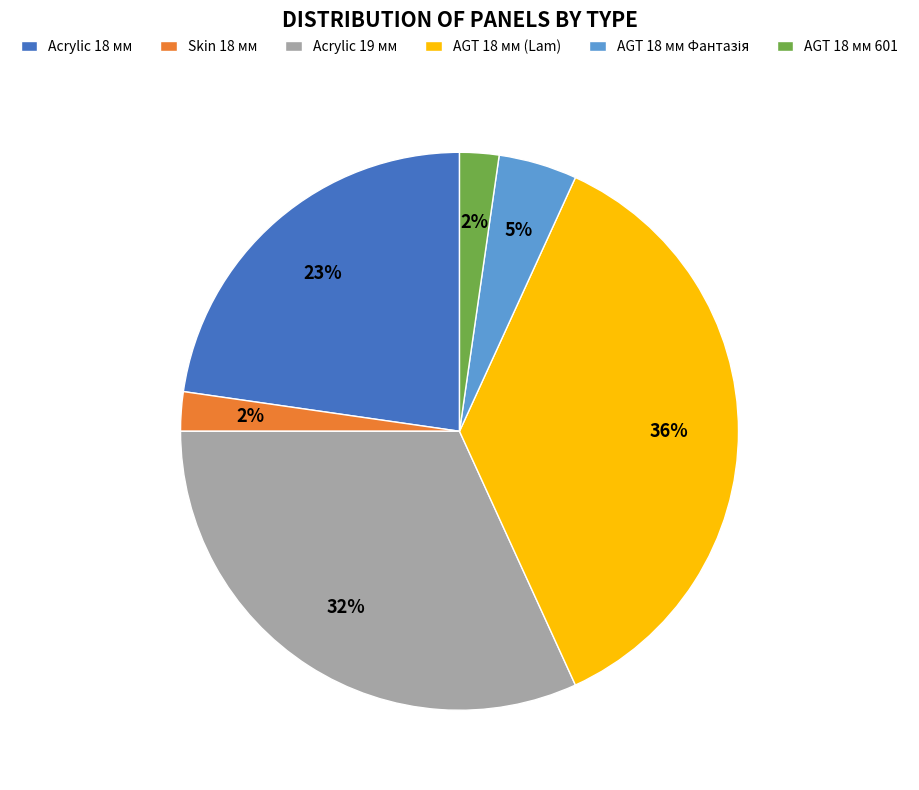

What is the largest slice in the pie chart?

AGT 18 мм (Lam)